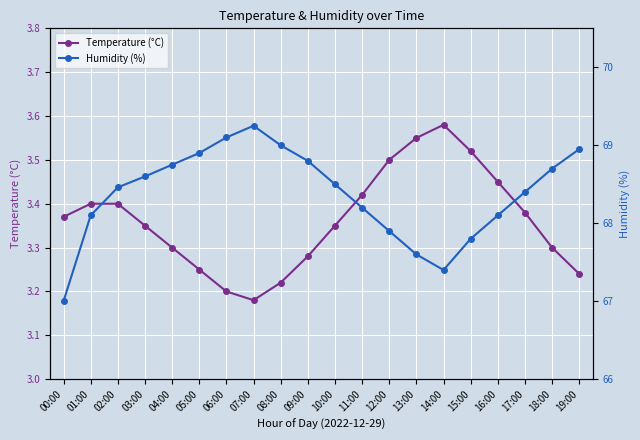

True or false: Temperature (°C) and Humidity (%) intersect in this chart.

False